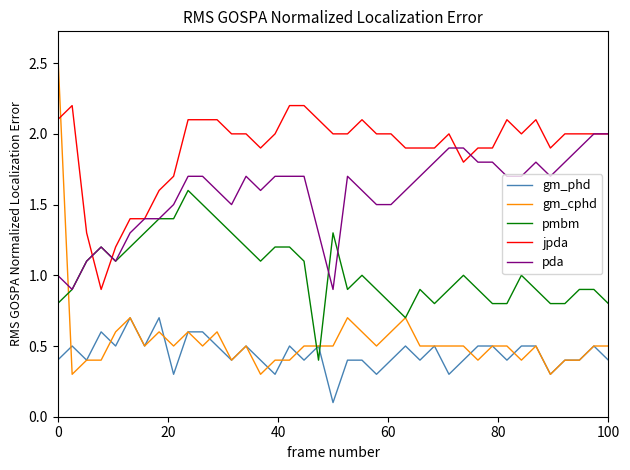

List the series in order of their peak value, highest first.

gm_cphd, jpda, pda, pmbm, gm_phd